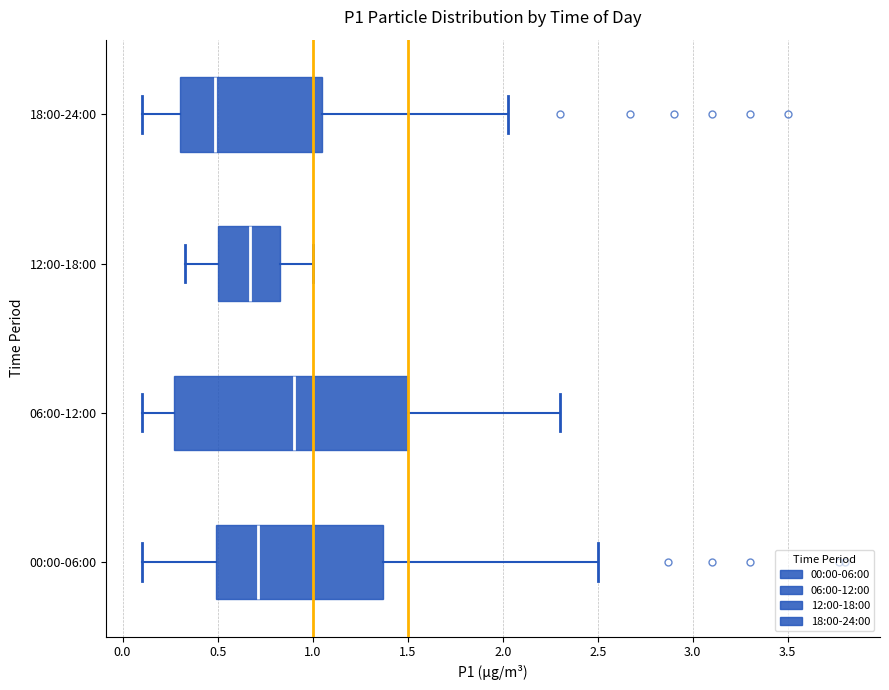

Reading bottom to top, transcribe this box plot: for each box, give where its median line is, the range the box spans, and where its two whiskers end, as read against the x-axis. The values are not printed on the chart, so give them approximately, as read against the axis.

00:00-06:00: median 0.70, box 0.50 to 1.35, whiskers 0.10 to 2.50
06:00-12:00: median 0.90, box 0.25 to 1.50, whiskers 0.10 to 2.30
12:00-18:00: median 0.65, box 0.50 to 0.85, whiskers 0.35 to 1.00
18:00-24:00: median 0.50, box 0.30 to 1.05, whiskers 0.10 to 2.05